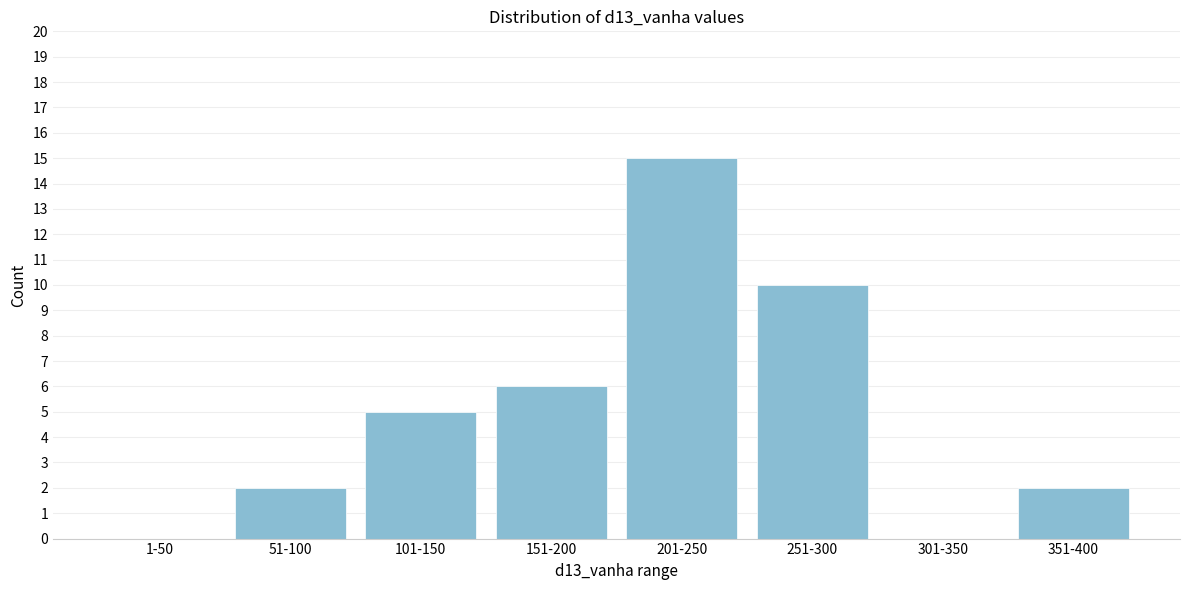

Reading right to left, extract all data points from this chart.

351-400=2	301-350=0	251-300=10	201-250=15	151-200=6	101-150=5	51-100=2	1-50=0